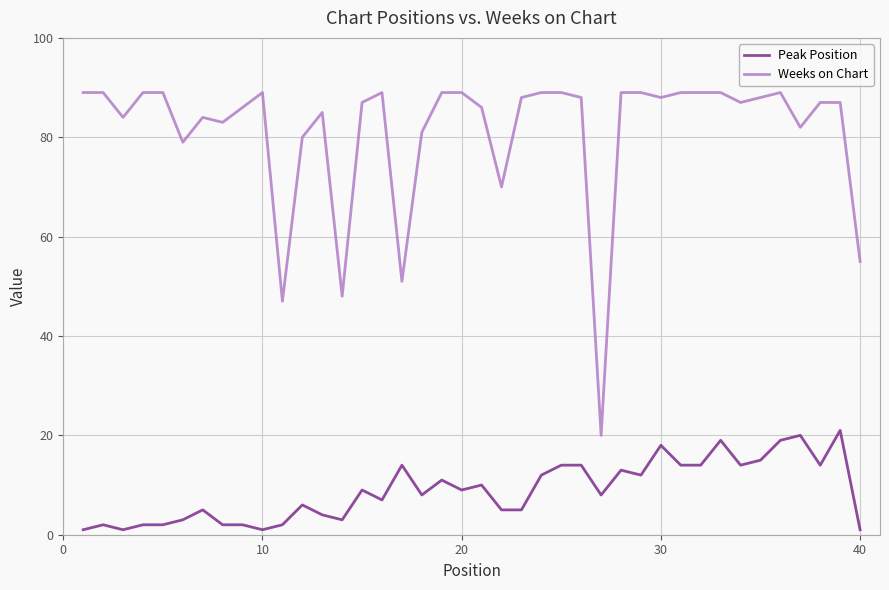

Which series has the largest range (max minus min)?

Weeks on Chart